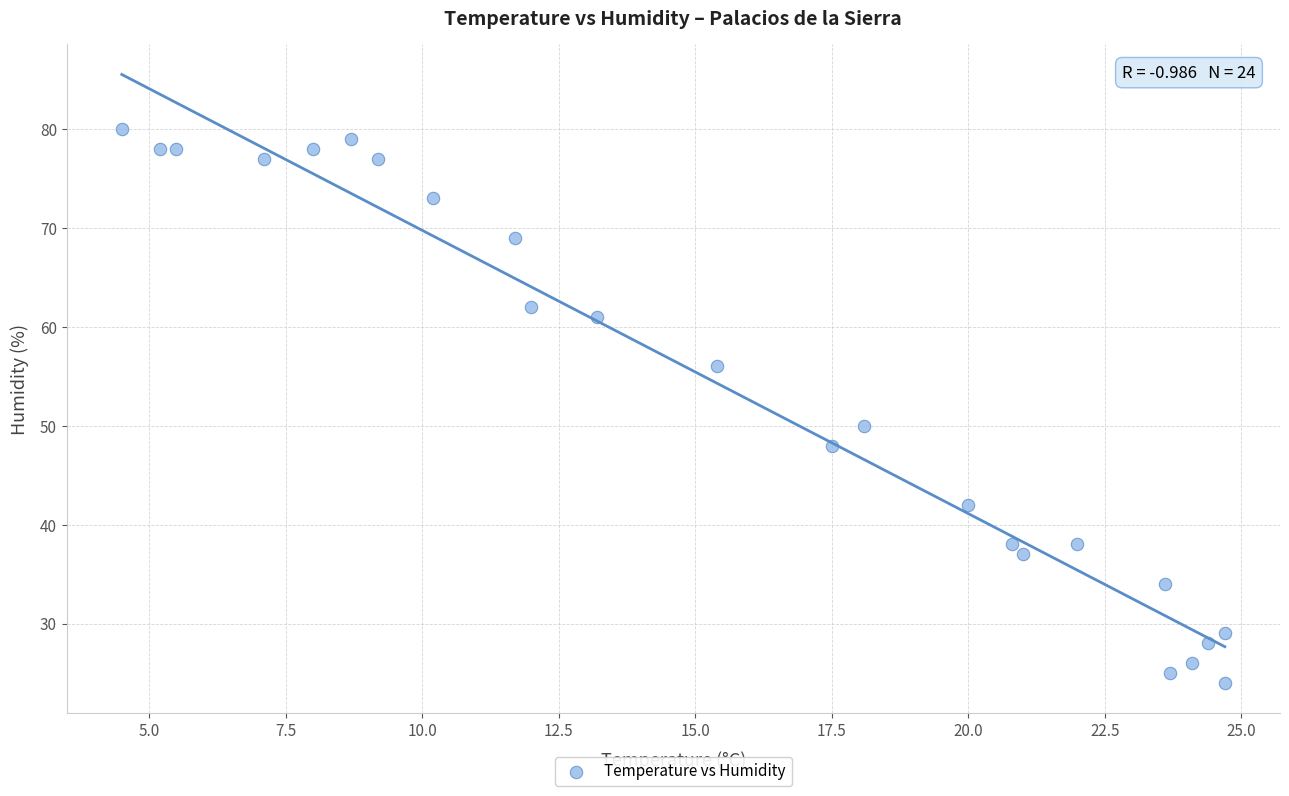

What Y value in the scatter plot is closest to 52?

50